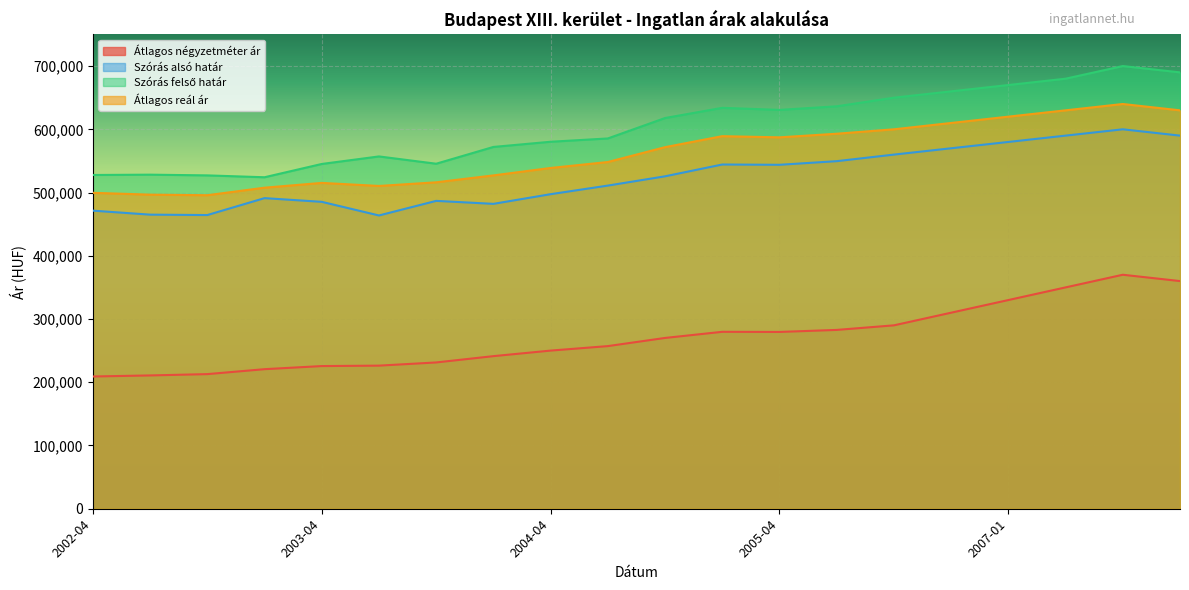

Is the value of Szórás felső határ at 2007-01 greater than the value of Szórás alsó határ at 2002-04?

Yes